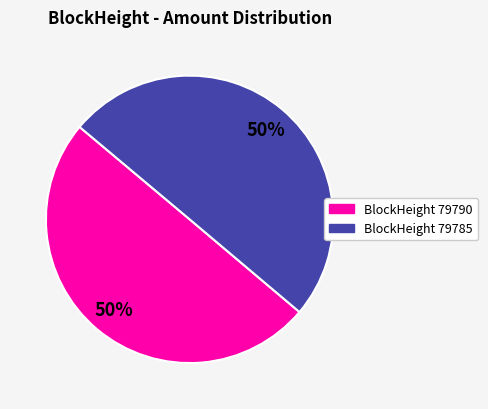

To the nearest percent, what is the average slice percentage?

50%